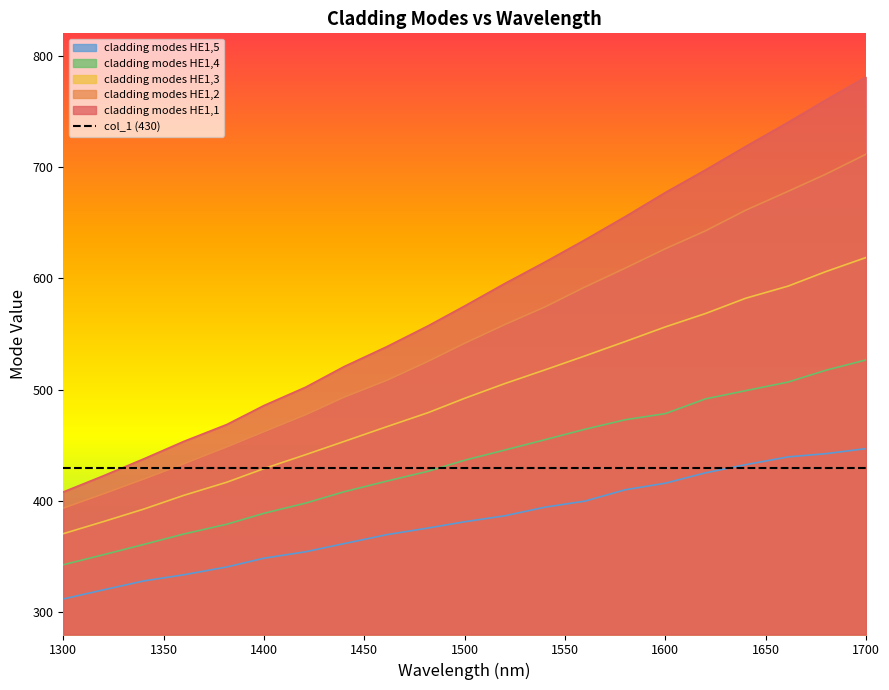

Reading left to right, list all the values displayed in this chart.

cladding modes HE1,1: 1300=408.0	1320=422.6	1340=437.7	1360=453.4	1381.5=468.6	1400=485.7	1420.8=502.2	1440=520.7	1461.3=538.6	1481.8=557.3	1500=575.1	1520=595.3	1540=614.5	1560=634.6	1580=655.4	1600=677.0	1620=697.3	1640=718.4	1661.2=740.1	1680=760.2	1700=780.9
cladding modes HE1,2: 1300=393.6	1320=406.4	1340=419.6	1360=433.3	1381.5=448.6	1400=462.2	1420.8=477.4	1440=493.3	1461.3=508.4	1481.8=525.4	1500=541.6	1520=558.4	1540=574.3	1560=592.2	1580=609.1	1600=626.5	1620=642.6	1640=661.1	1661.2=678.1	1680=693.5	1700=711.5
cladding modes HE1,3: 1300=370.5	1320=381.4	1340=392.6	1360=404.9	1381.5=416.8	1400=429.0	1420.8=441.6	1440=453.4	1461.3=466.7	1481.8=479.3	1500=492.2	1520=505.4	1540=517.7	1560=530.3	1580=543.1	1600=556.3	1620=568.3	1640=582.0	1661.2=593.0	1680=606.0	1700=618.6
cladding modes HE1,4: 1300=342.6	1320=351.6	1340=360.8	1360=370.2	1381.5=379.1	1400=388.8	1420.8=398.0	1440=408.2	1461.3=417.8	1481.8=426.6	1500=436.6	1520=445.7	1540=455.0	1560=464.4	1580=472.9	1600=478.4	1620=491.7	1640=499.0	1661.2=506.8	1680=517.4	1700=526.6
cladding modes HE1,5: 1300=311.9	1320=320.1	1340=328.1	1360=333.6	1381.5=340.7	1400=348.5	1420.8=354.3	1440=361.7	1461.3=369.7	1481.8=375.7	1500=381.3	1520=386.6	1540=394.4	1560=399.9	1580=410.0	1600=415.9	1620=425.2	1640=432.6	1661.2=439.6	1680=442.4	1700=447.0